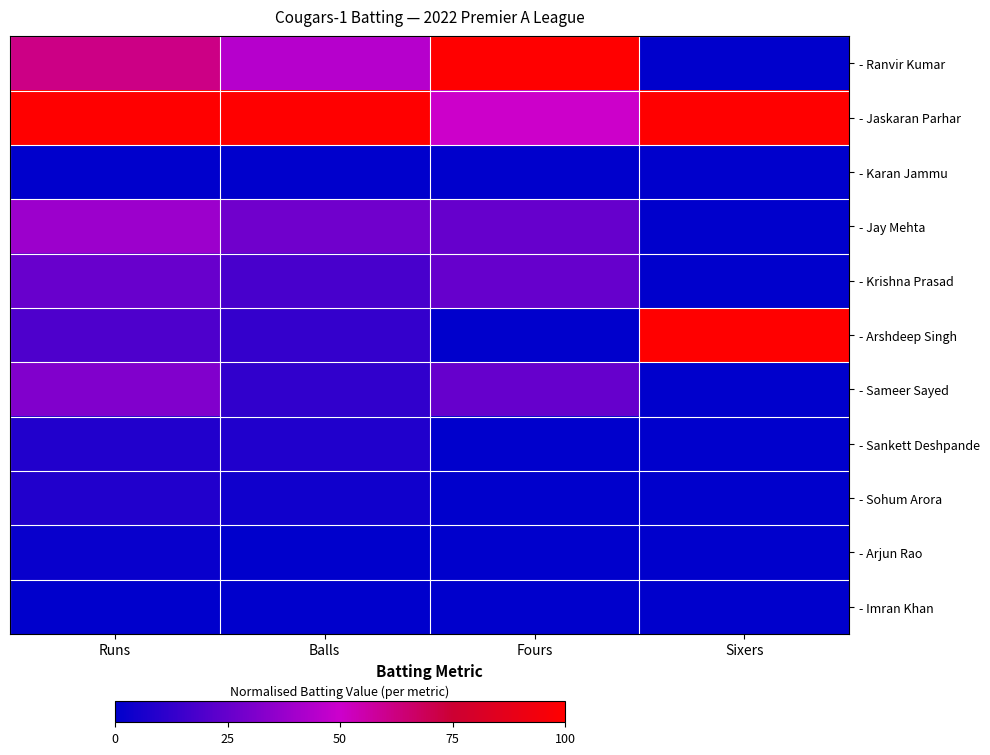

Which series has the largest range (max minus min)?

- Ranvir Kumar